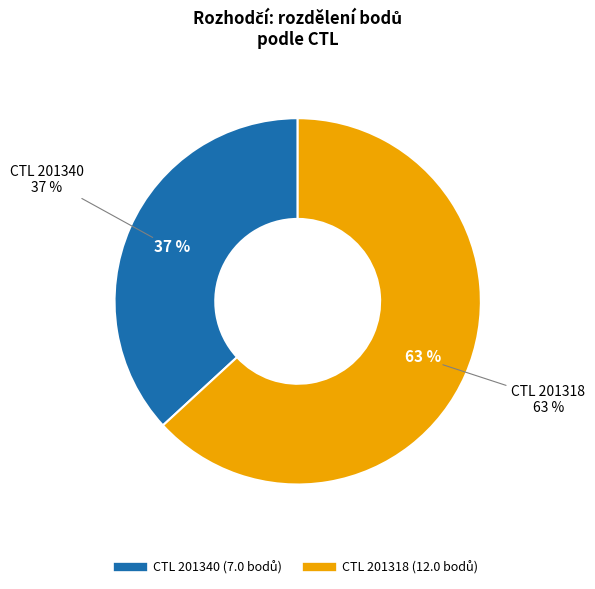

Which slice is the smallest?

201340